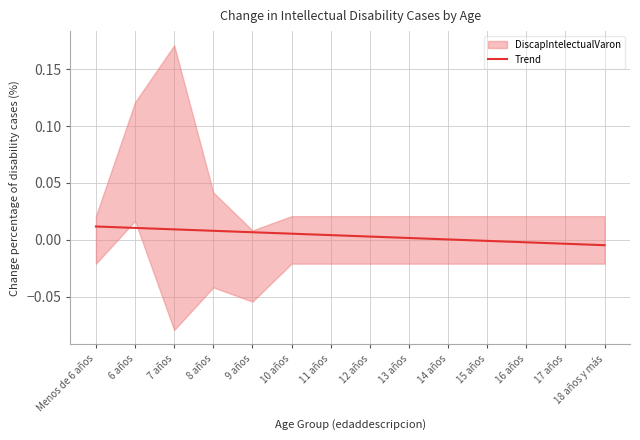

Which has a higher value, 14 años or Menos de 6 años?

Menos de 6 años